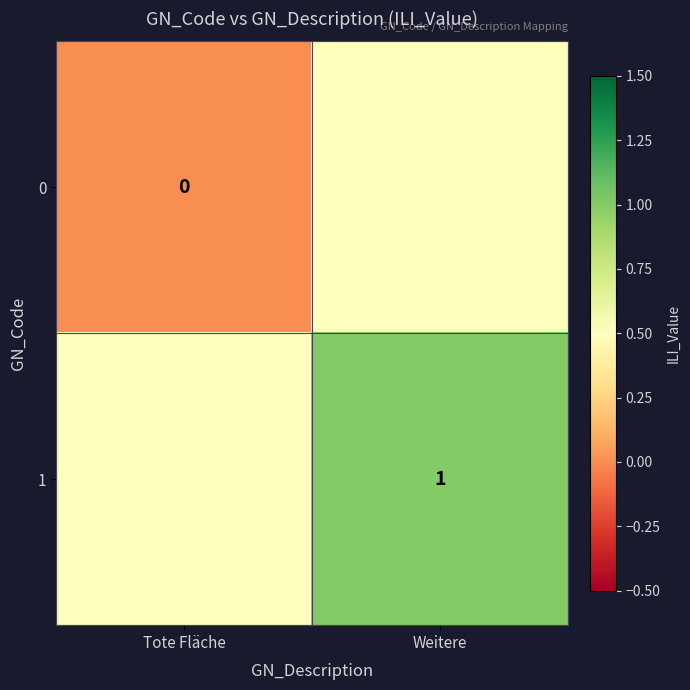

The 1 series shows 1.5 at Weitere. True or false?

False